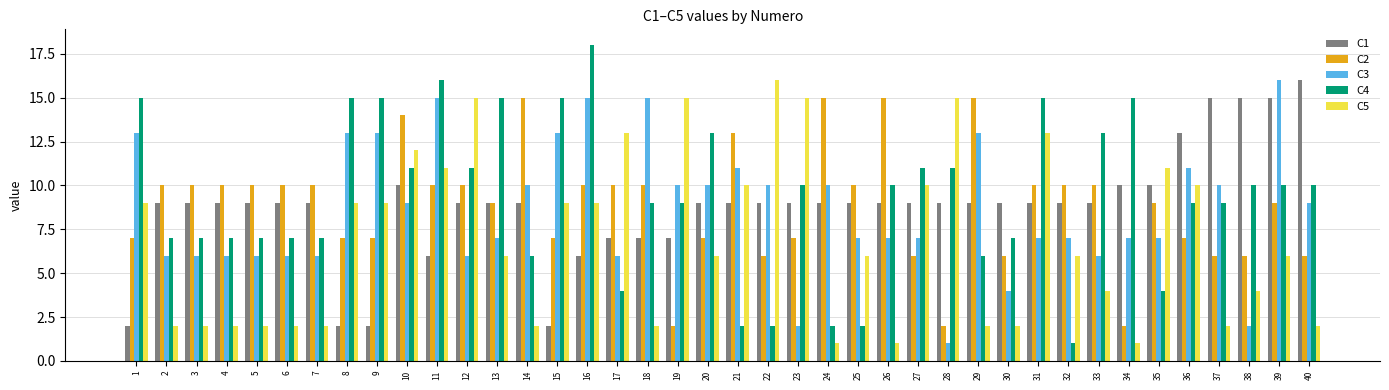

Reading left to right, what are all the values shown in this chart?

C1: 1=2	2=9	3=9	4=9	5=9	6=9	7=9	8=2	9=2	10=10	11=6	12=9	13=9	14=9	15=2	16=6	17=7	18=7	19=7	20=9	21=9	22=9	23=9	24=9	25=9	26=9	27=9	28=9	29=9	30=9	31=9	32=9	33=9	34=10	35=10	36=13	37=15	38=15	39=15	40=16
C2: 1=7	2=10	3=10	4=10	5=10	6=10	7=10	8=7	9=7	10=14	11=10	12=10	13=9	14=15	15=7	16=10	17=10	18=10	19=2	20=7	21=13	22=6	23=7	24=15	25=10	26=15	27=6	28=2	29=15	30=6	31=10	32=10	33=10	34=2	35=9	36=7	37=6	38=6	39=9	40=6
C3: 1=13	2=6	3=6	4=6	5=6	6=6	7=6	8=13	9=13	10=9	11=15	12=6	13=7	14=10	15=13	16=15	17=6	18=15	19=10	20=10	21=11	22=10	23=2	24=10	25=7	26=7	27=7	28=1	29=13	30=4	31=7	32=7	33=6	34=7	35=7	36=11	37=10	38=2	39=16	40=9
C4: 1=15	2=7	3=7	4=7	5=7	6=7	7=7	8=15	9=15	10=11	11=16	12=11	13=15	14=6	15=15	16=18	17=4	18=9	19=9	20=13	21=2	22=2	23=10	24=2	25=2	26=10	27=11	28=11	29=6	30=7	31=15	32=1	33=13	34=15	35=4	36=9	37=9	38=10	39=10	40=10
C5: 1=9	2=2	3=2	4=2	5=2	6=2	7=2	8=9	9=9	10=12	11=11	12=15	13=6	14=2	15=9	16=9	17=13	18=2	19=15	20=6	21=10	22=16	23=15	24=1	25=6	26=1	27=10	28=15	29=2	30=2	31=13	32=6	33=4	34=1	35=11	36=10	37=2	38=4	39=6	40=2